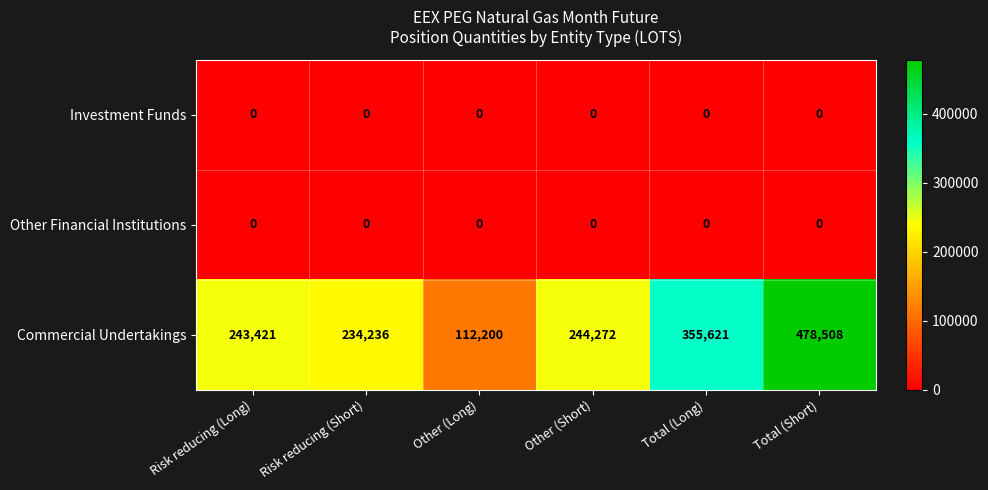

What is the difference between the Commercial Undertakings values at Total (Short) and Risk reducing (Short)?

244272